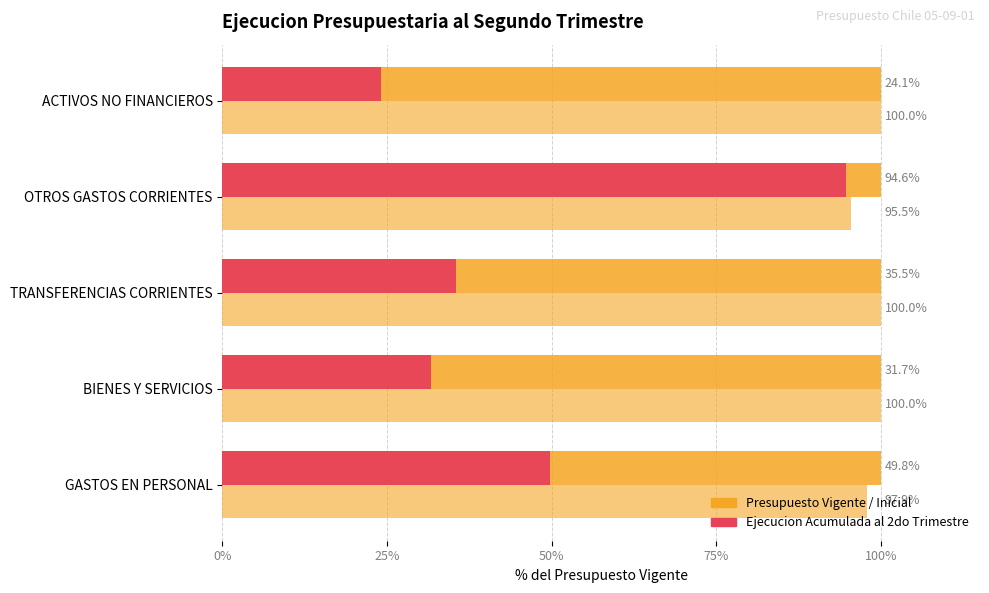

How many categories are shown in the chart?

5